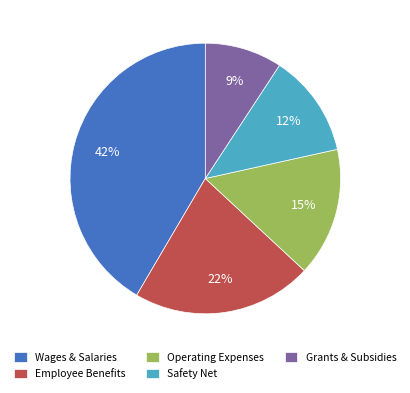

To the nearest percent, what is the difference between the Operating Expenses and Grants & Subsidies slice percentages?

6%